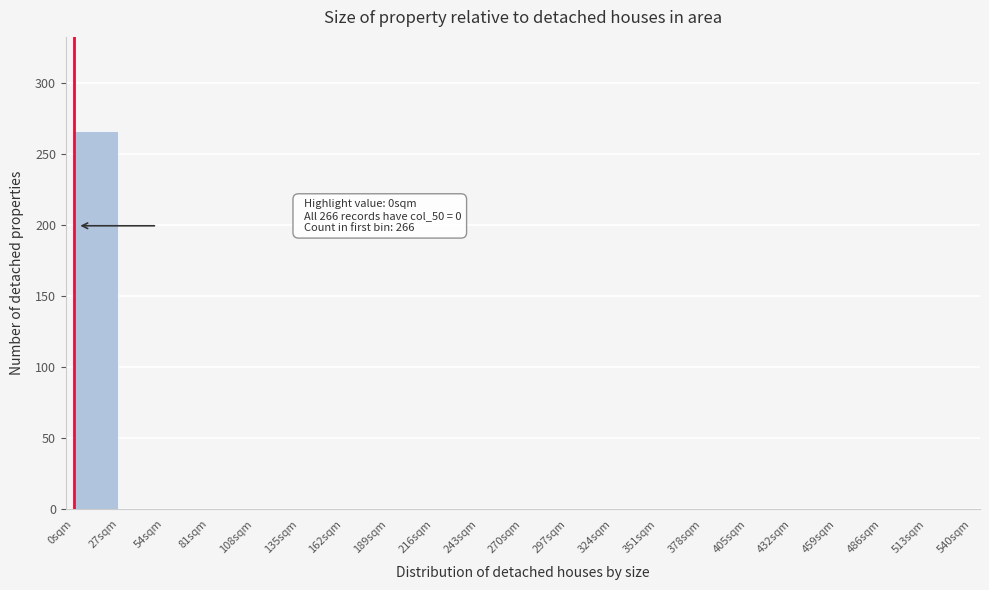

Over which range of the x-axis is the bar tallest?

0 to 27